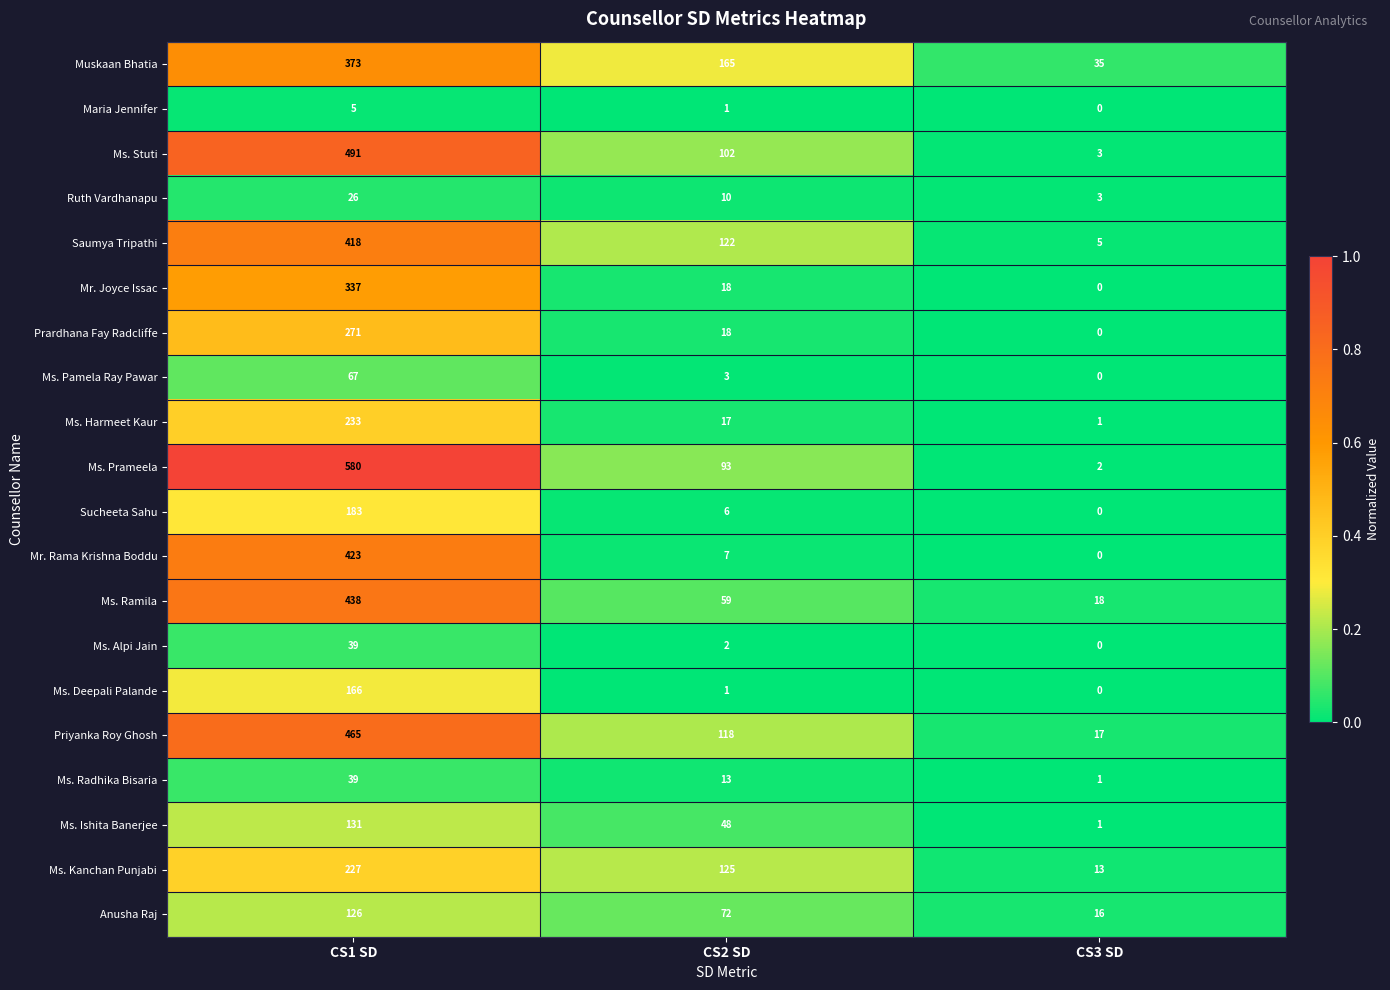

Rank the categories by Mr. Joyce Issac value from lowest to highest.

CS3 SD, CS2 SD, CS1 SD